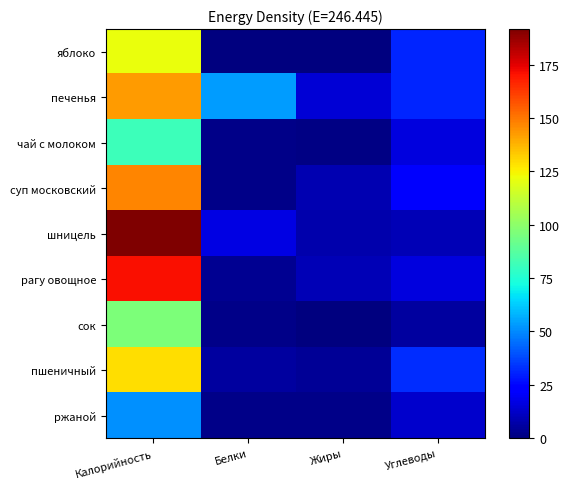

Between Белки and Жиры, which series saw the biggest shift?

печенья